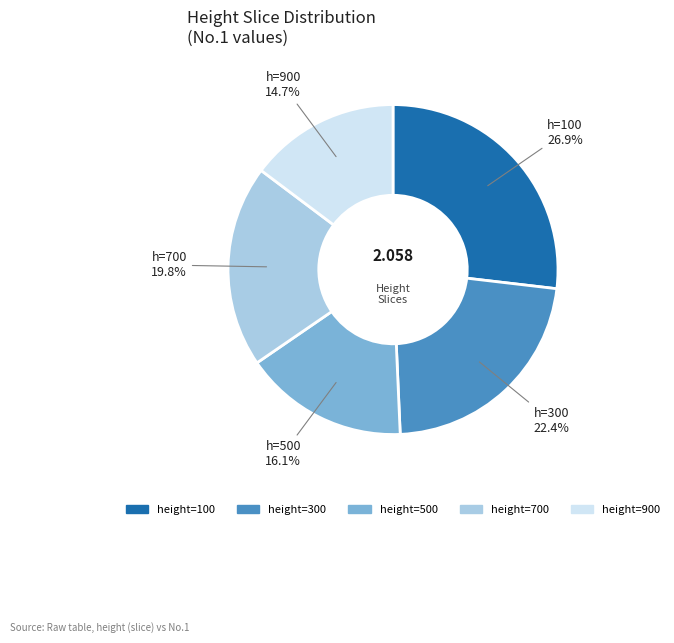

Combined, do height=500 and height=300 account for over 50%?

No